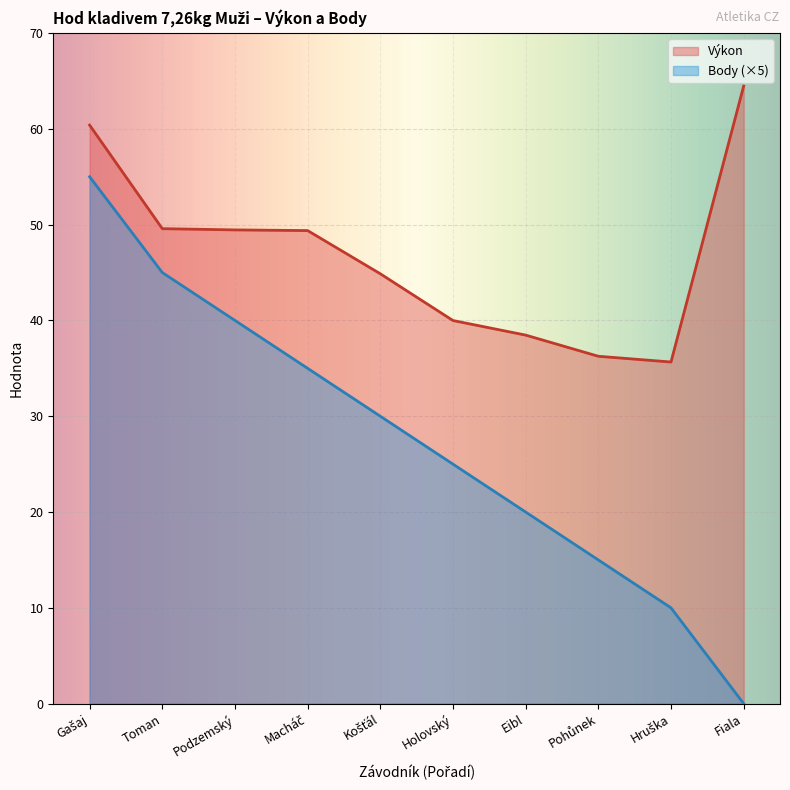

How many lines are shown in the chart?

2